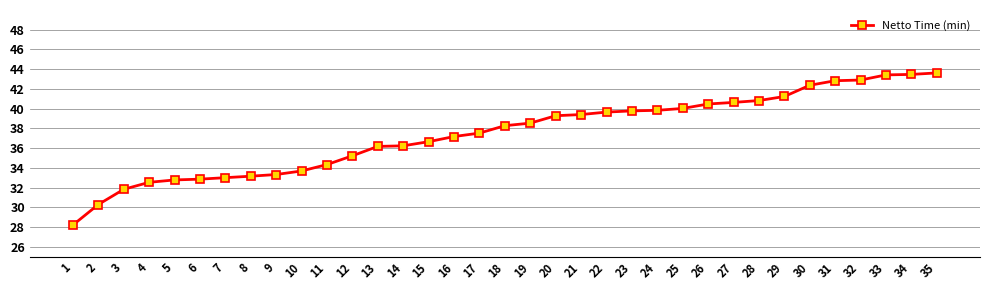

How many lines are shown in the chart?

1